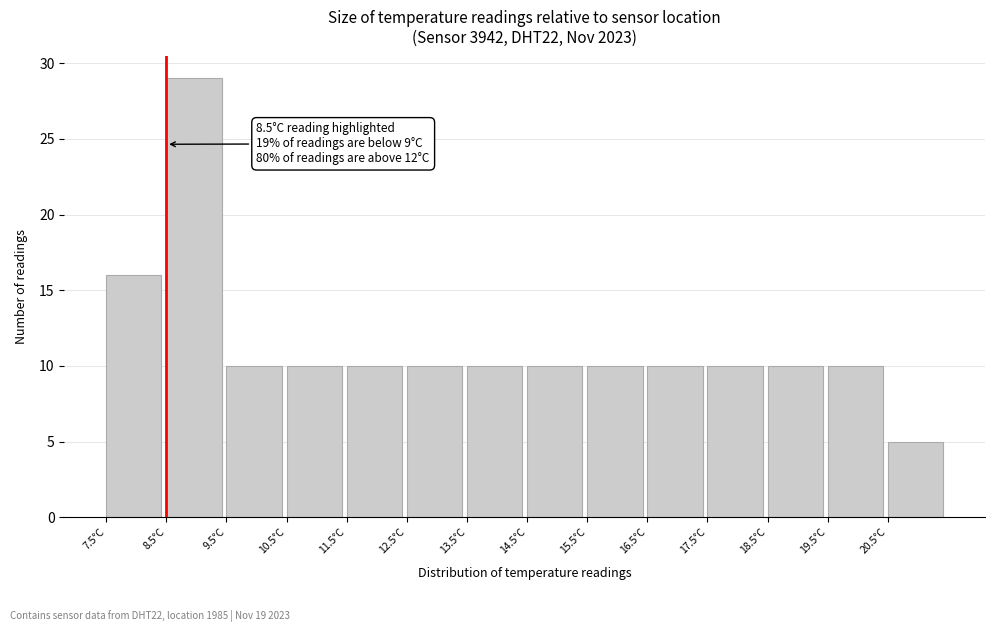

Over which range of the x-axis is the bar tallest?

8.5 to 9.5